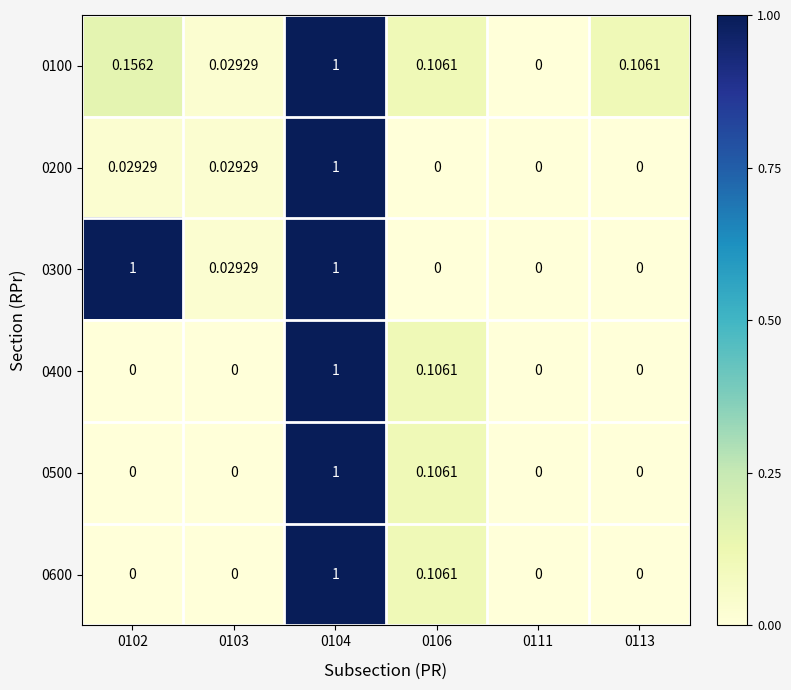

Is the value of 0200 at 0104 greater than the value of 0100 at 0103?

Yes